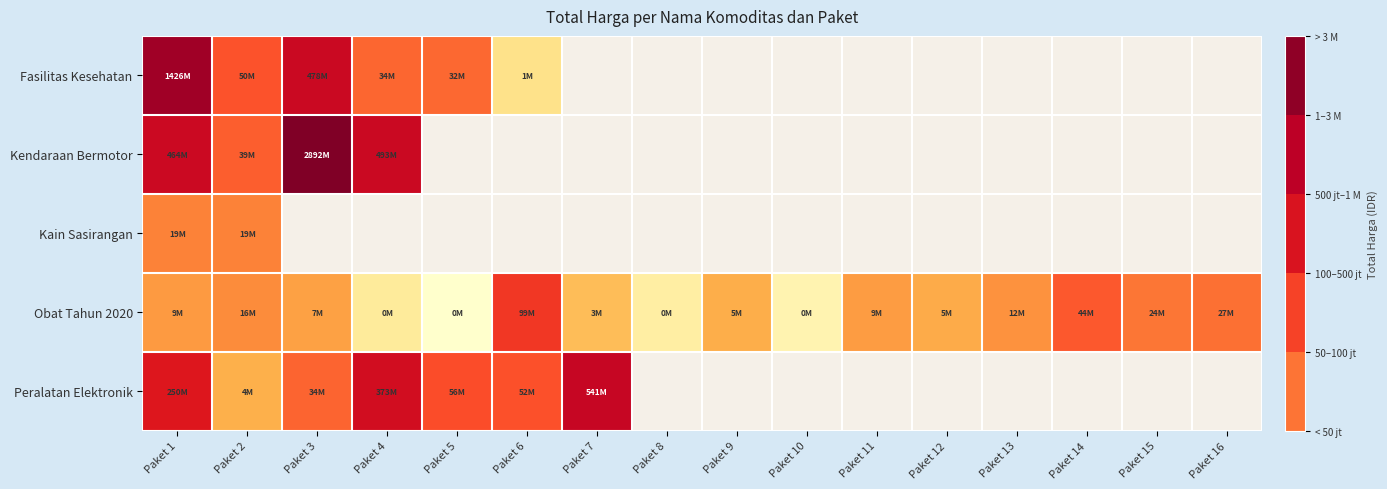

At which category does the chart reach its peak across all series?

Paket 3